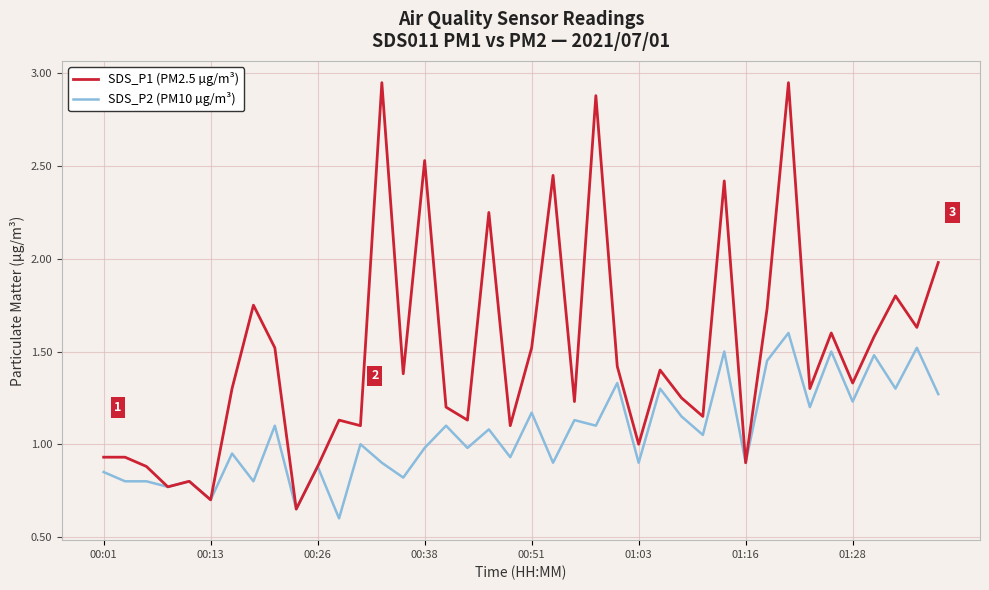

Rank the series by their average value, from highest to lowest.

SDS_P1 (PM2.5 µg/m³), SDS_P2 (PM10 µg/m³)